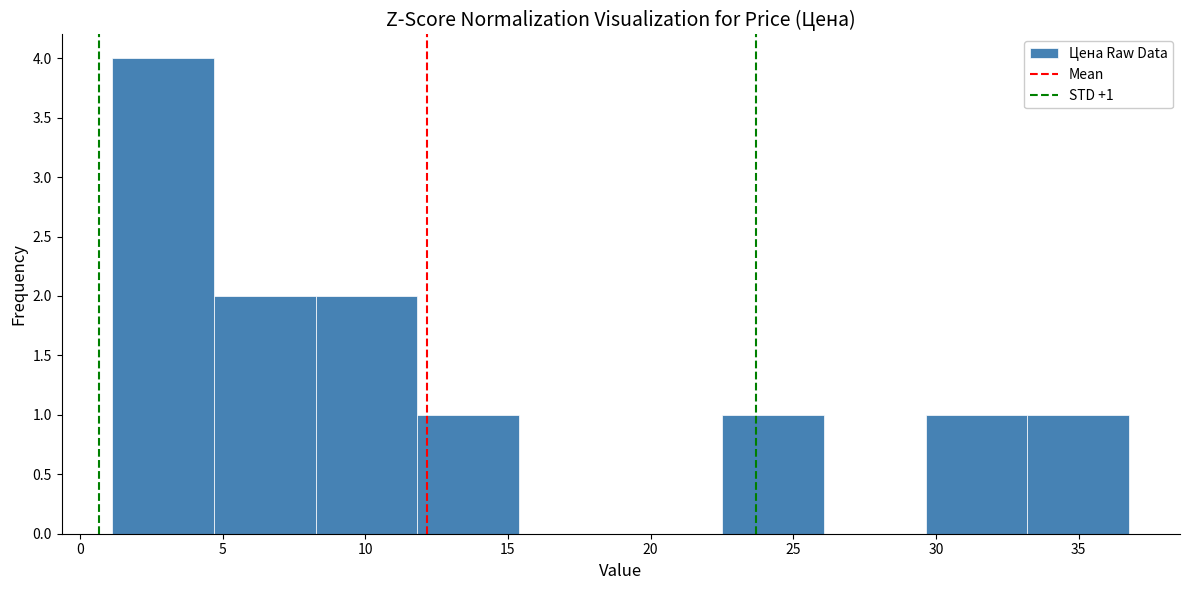

Which range on the x-axis has the tallest bar?

1.0 to 4.5